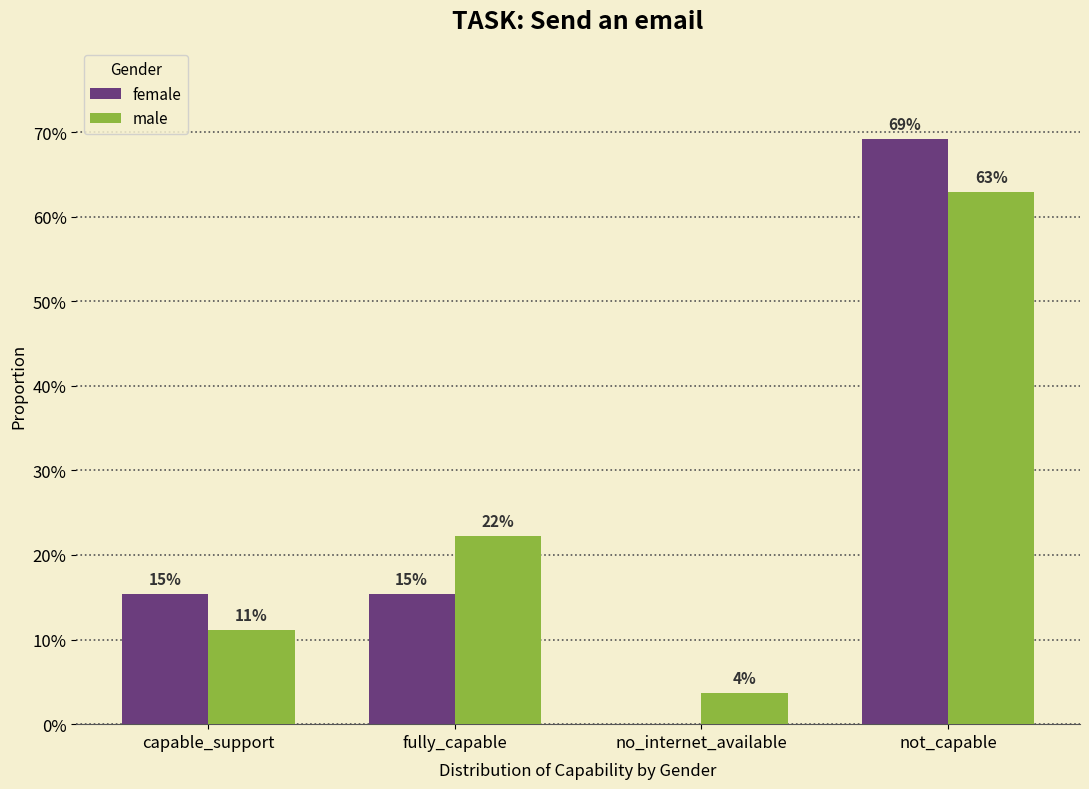

Are the bars grouped side by side (vs. stacked)?

Yes